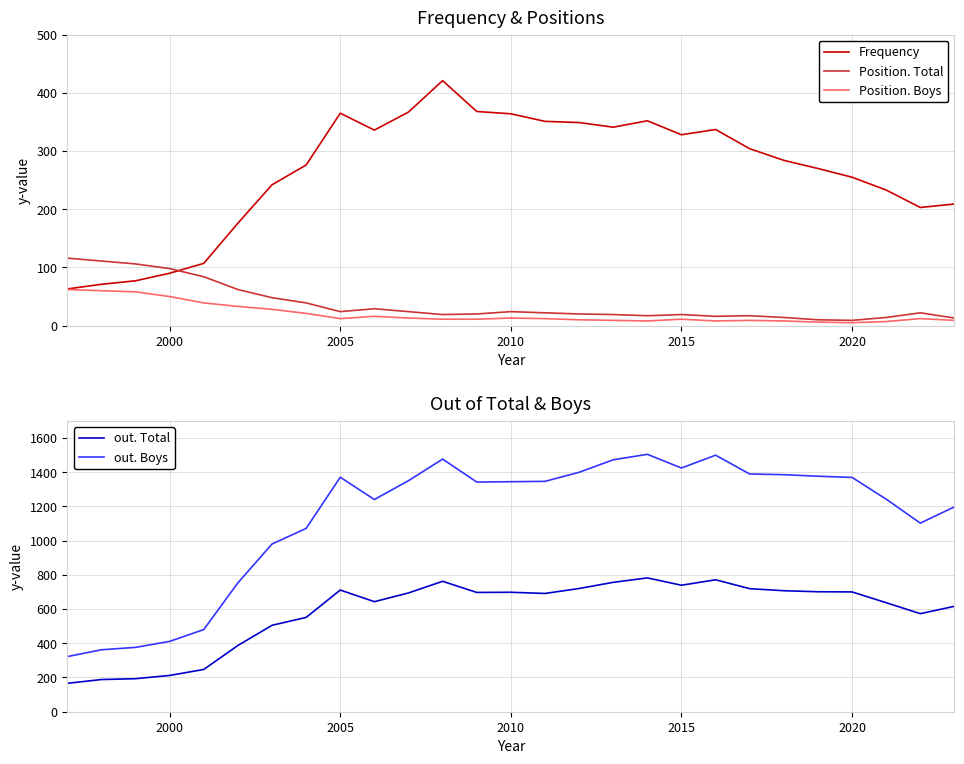

What is the average value of the out. Boys series?

1133